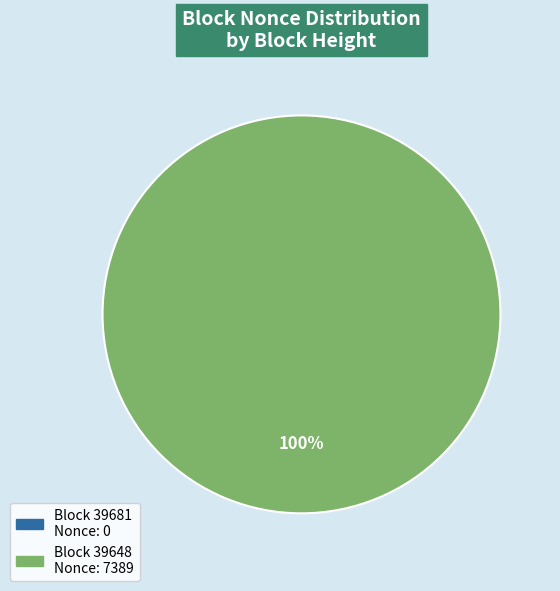

Which category has the biggest portion of the pie?

39648